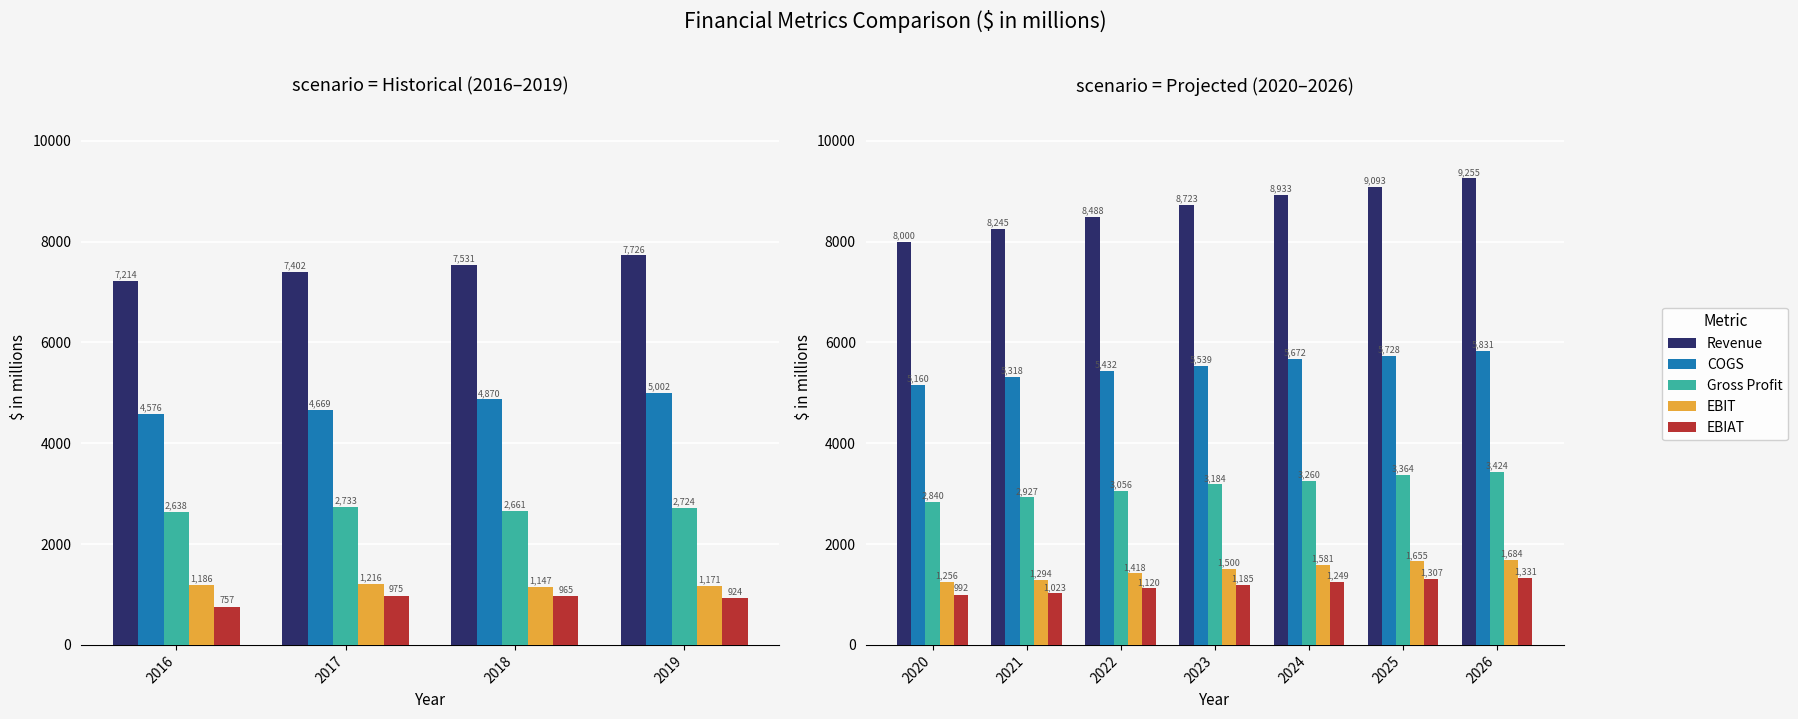

The COGS series shows 9054.3 at 2026. True or false?

False